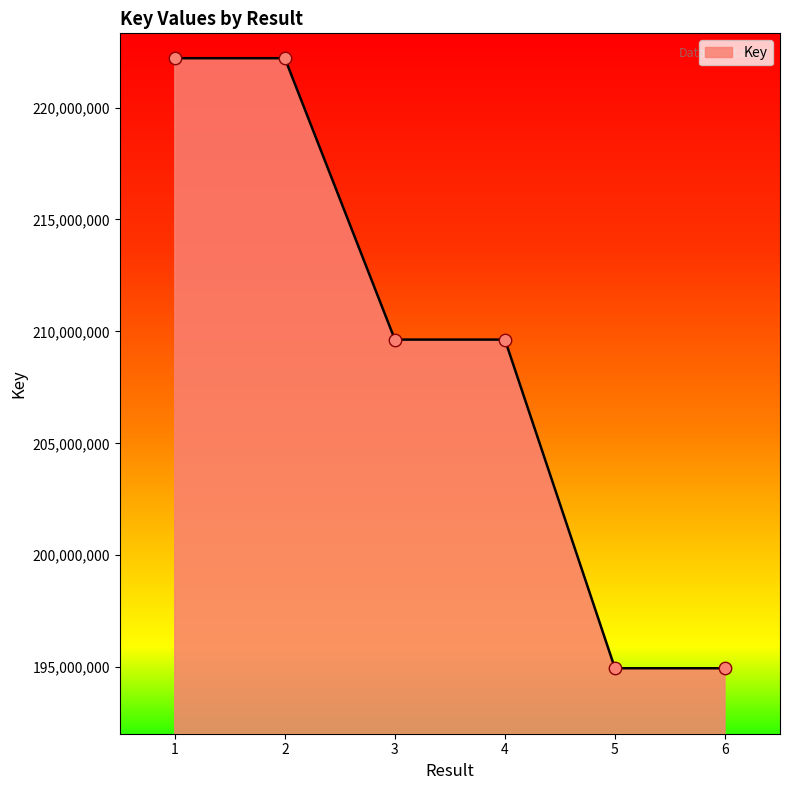

What is the ratio of the value at 4 to the value at 5?

1.1